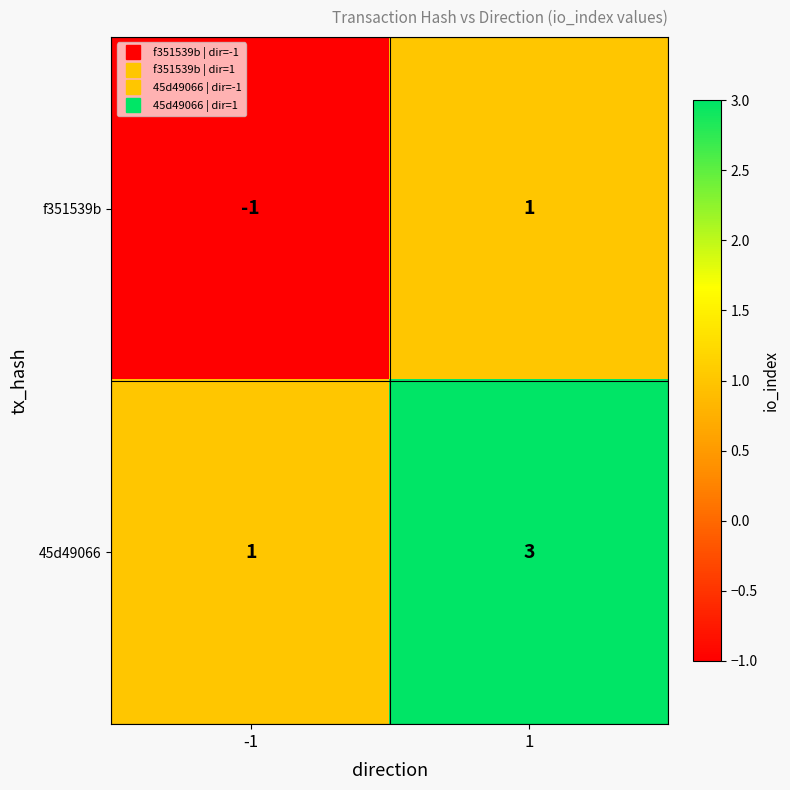

Reading left to right, what are all the values shown in this chart?

f351539b: -1	1
45d49066: 1	3